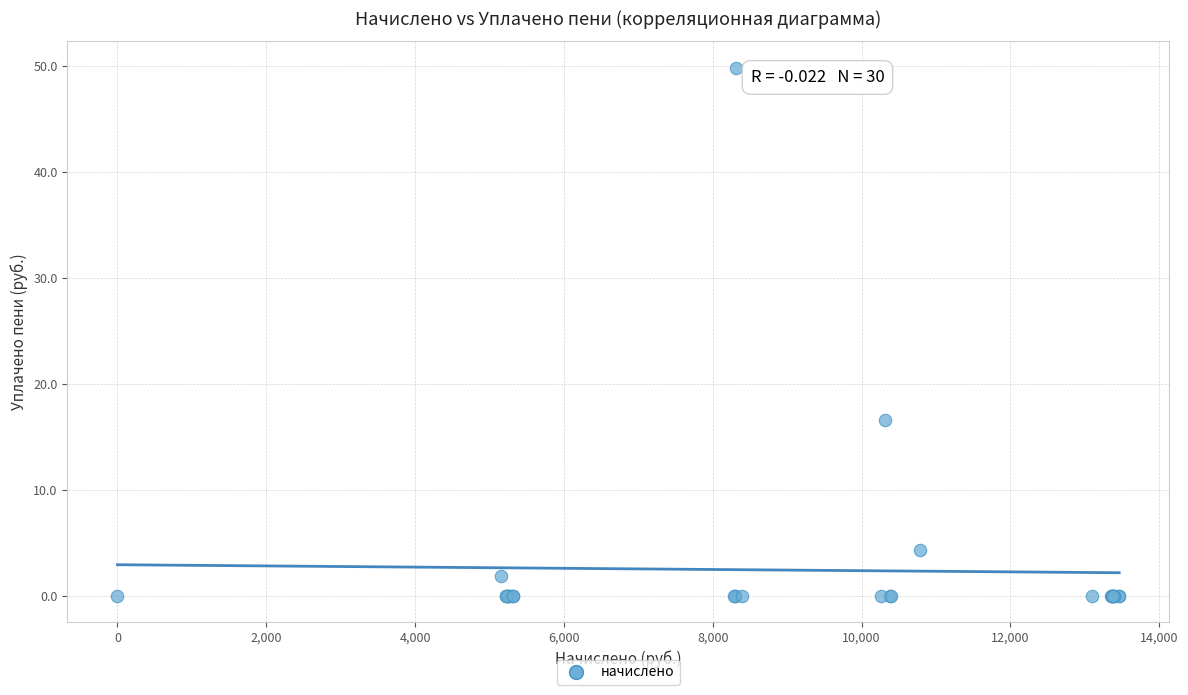

What Y value in the scatter plot is closest to 24?

16.6